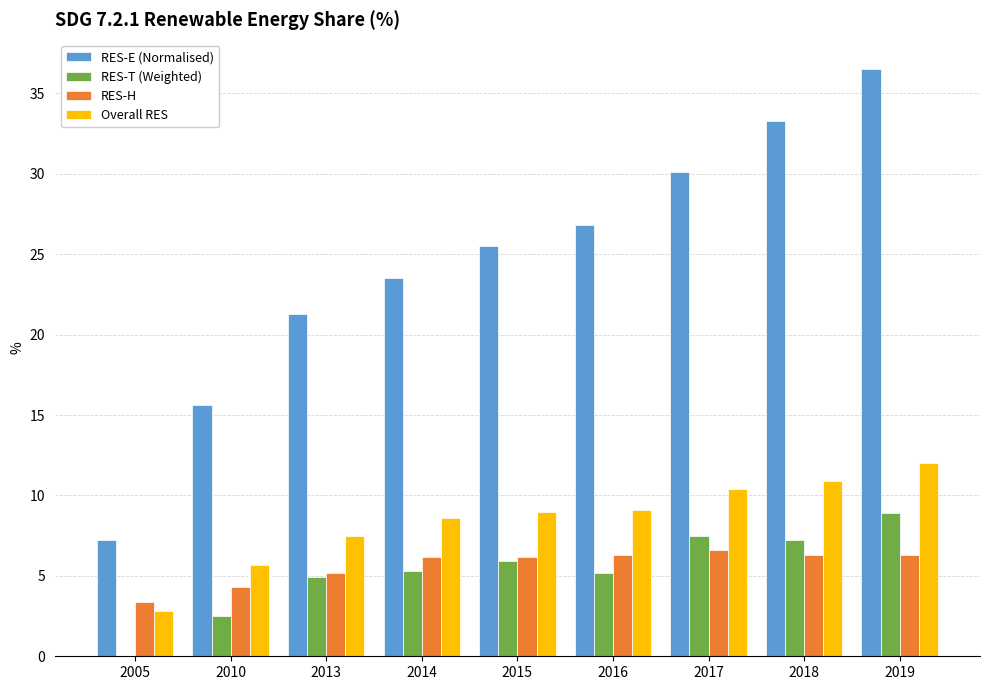

How many positive values does the RES-T (Weighted) series have?

8